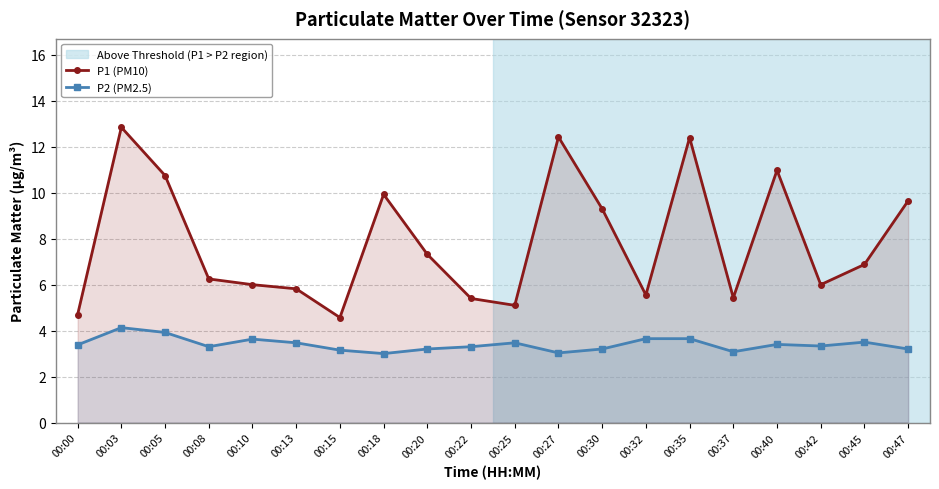

True or false: P1 (PM10) has more than 0 points higher than both neighbors.

True